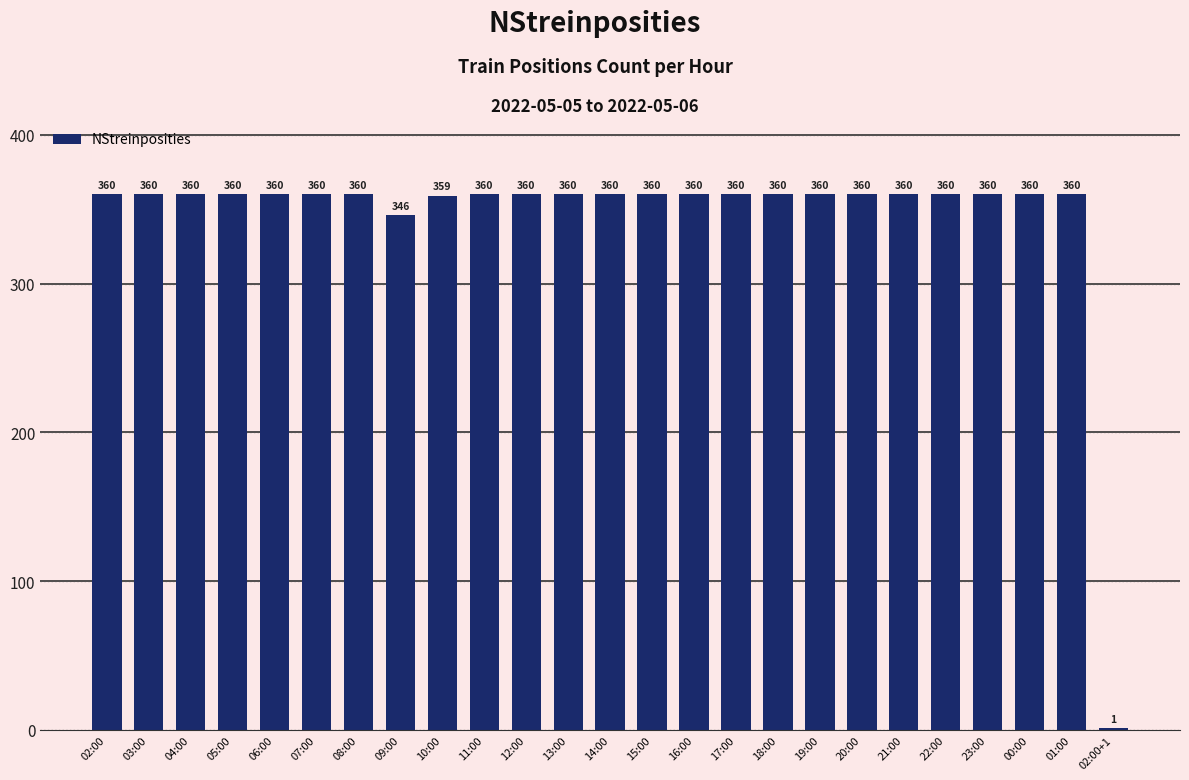

The chart shows a value of 360 at 22:00. True or false?

True